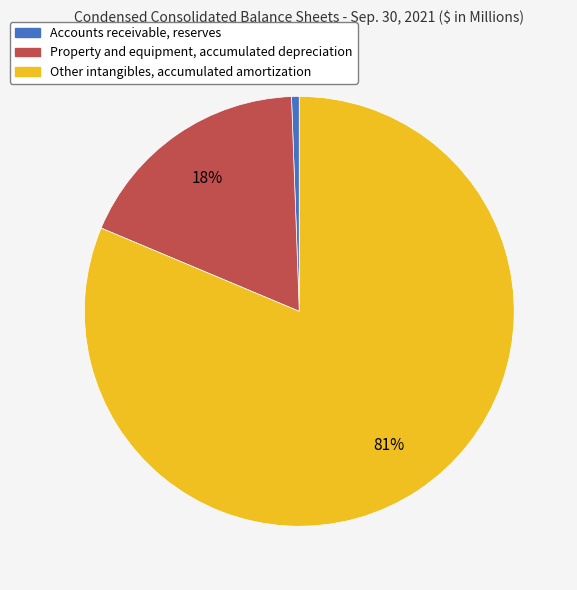

Between Accounts receivable, reserves and Other intangibles, accumulated amortization, which is larger?

Other intangibles, accumulated amortization